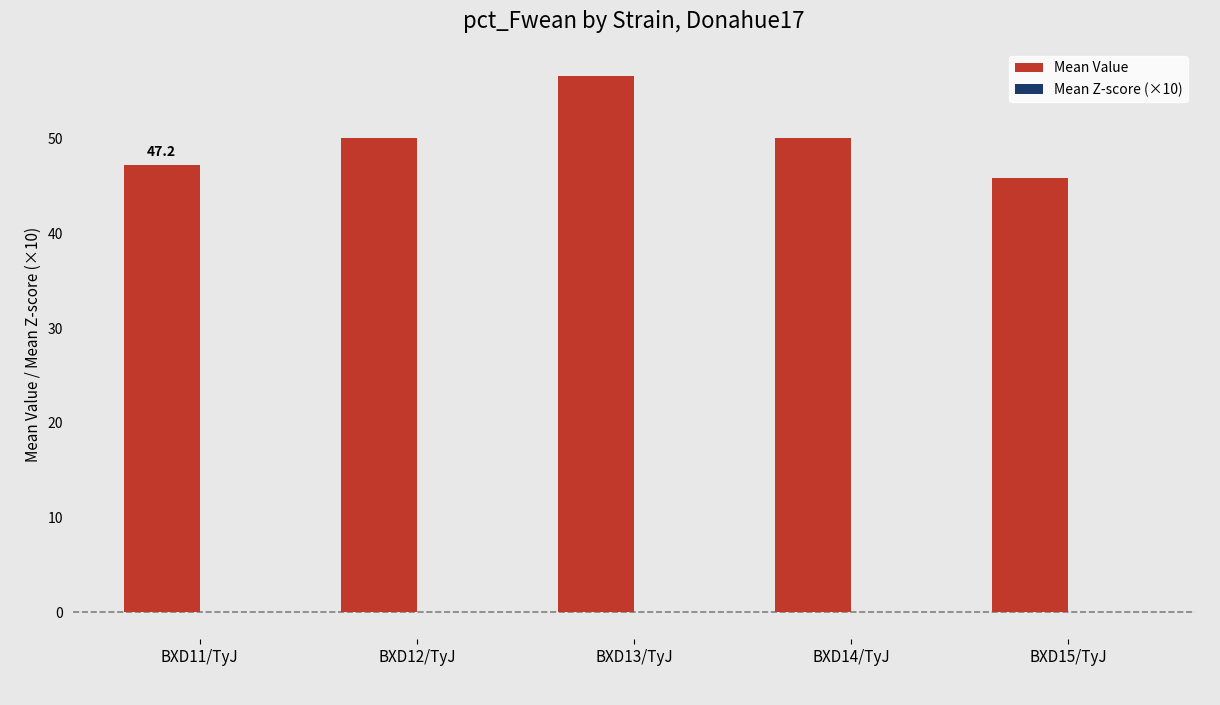

Are the bars grouped side by side (vs. stacked)?

Yes